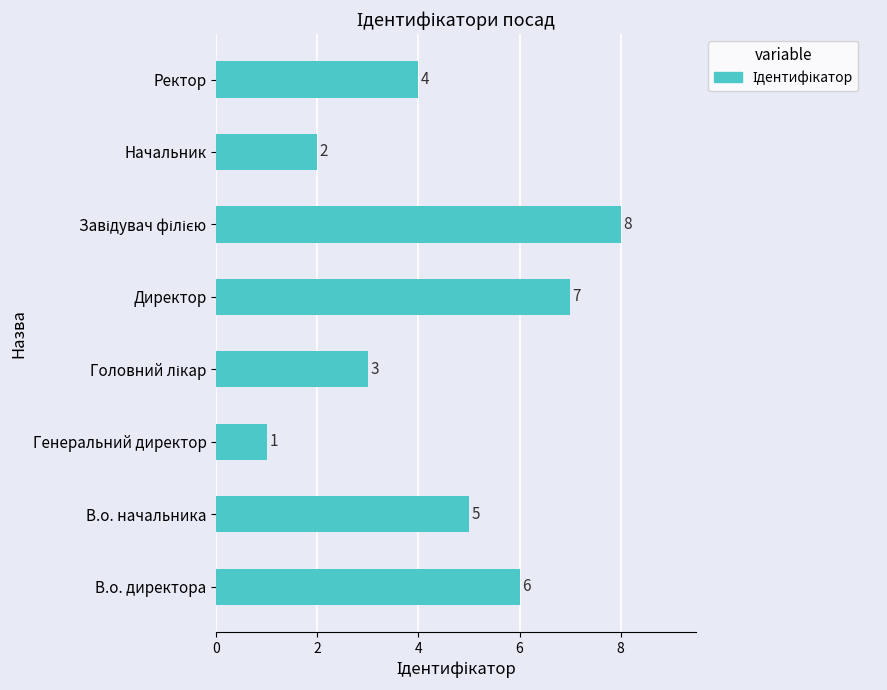

Is it true that the value at Директор is 7?

True